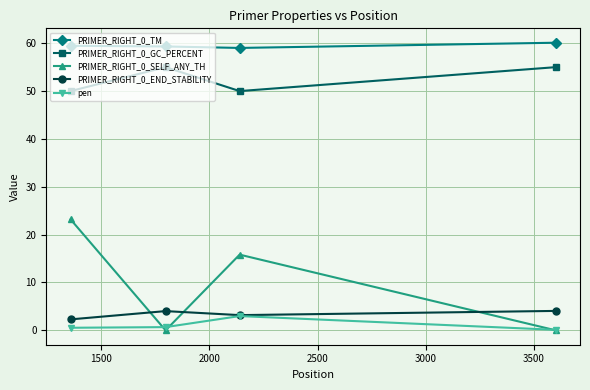

What is the maximum value for PRIMER_RIGHT_0_TM?

60.1